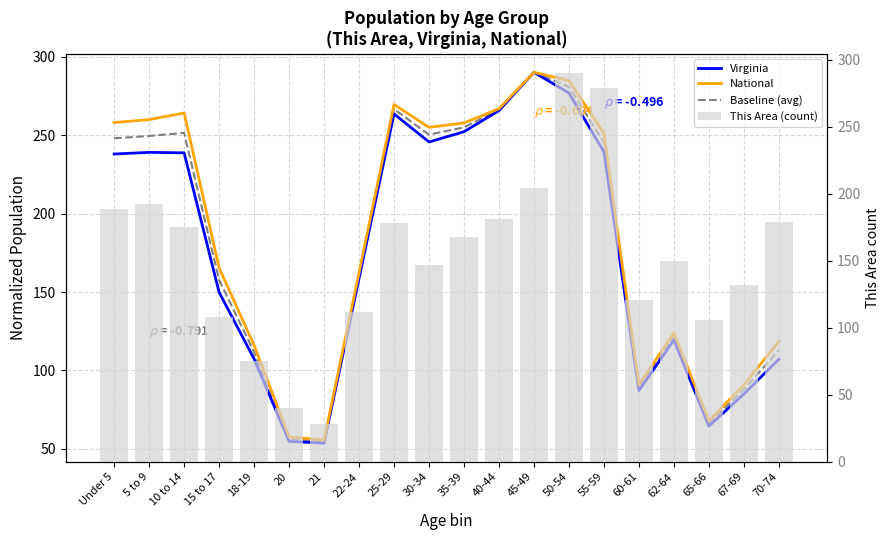

What are all the series names shown in the legend?

Virginia, National, Baseline (avg), This Area (count)